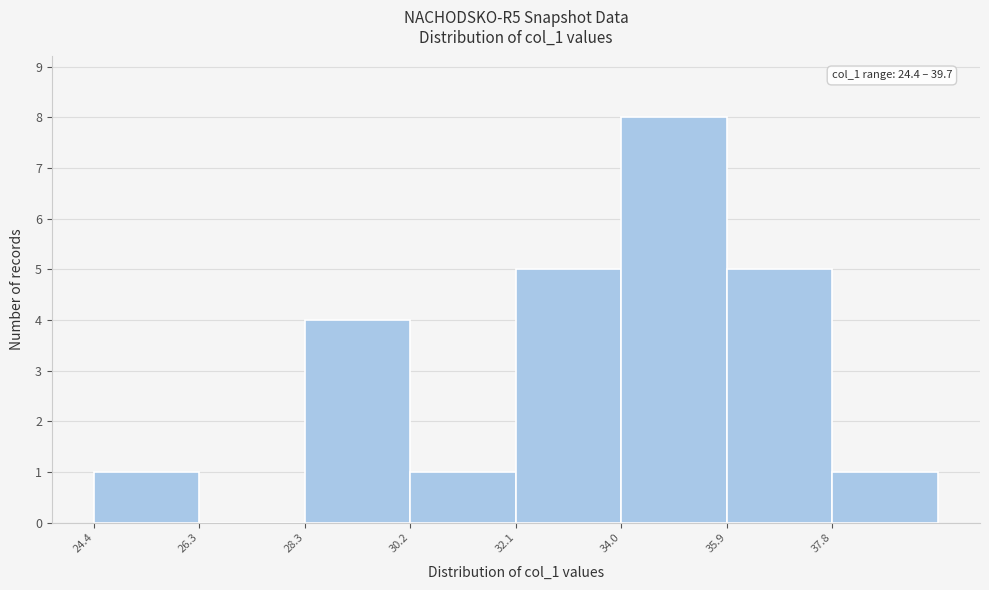

Which range on the x-axis has the tallest bar?

34.0 to 36.0